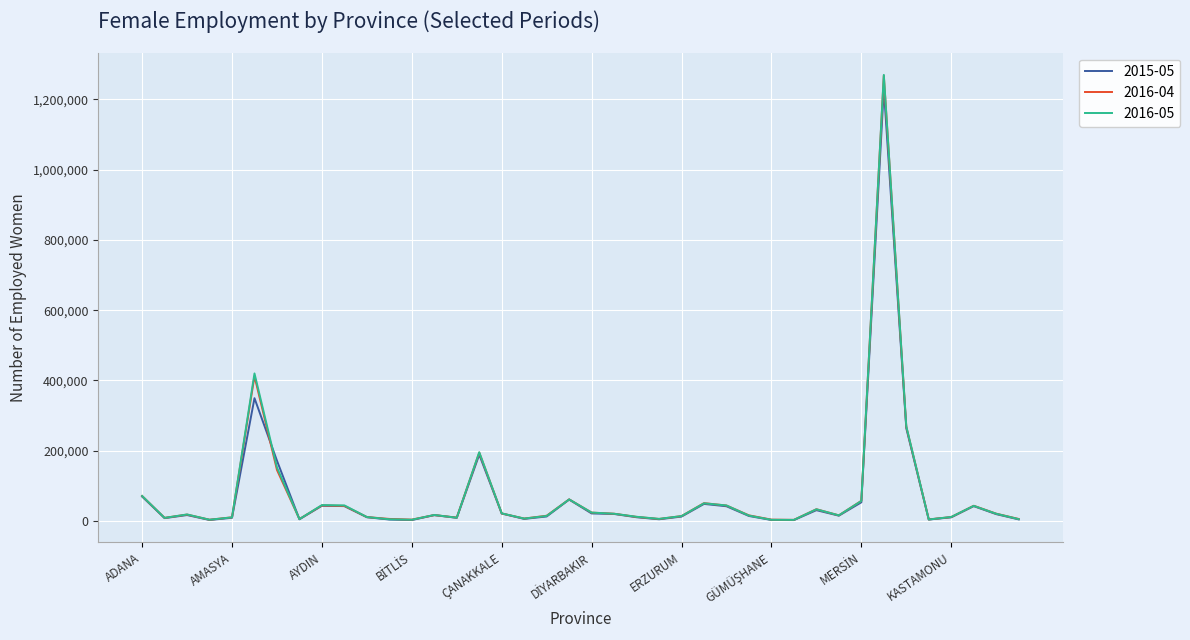

Which series has the widest spread of values?

2016-05